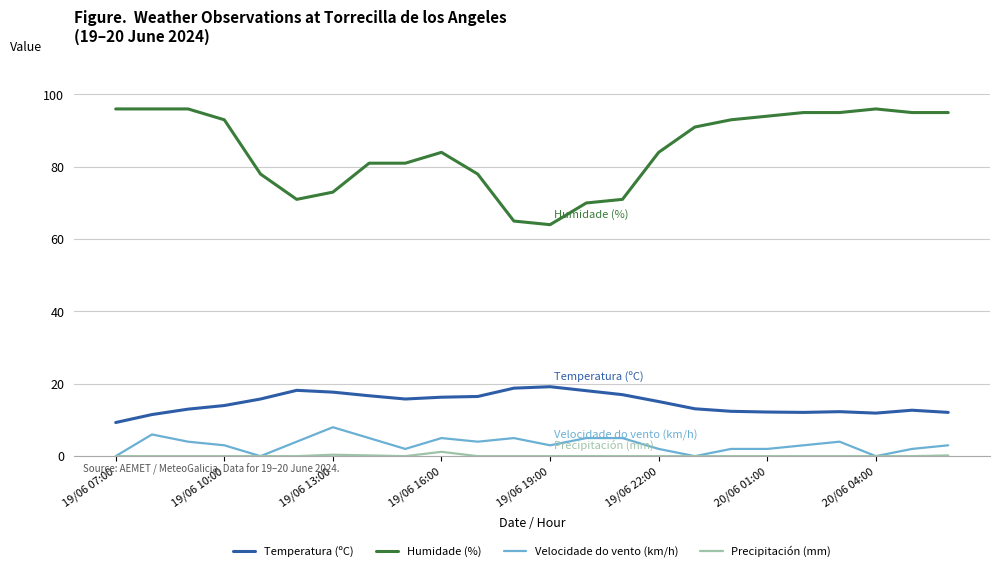

Which series has the largest total across all categories?

Humidade (%)